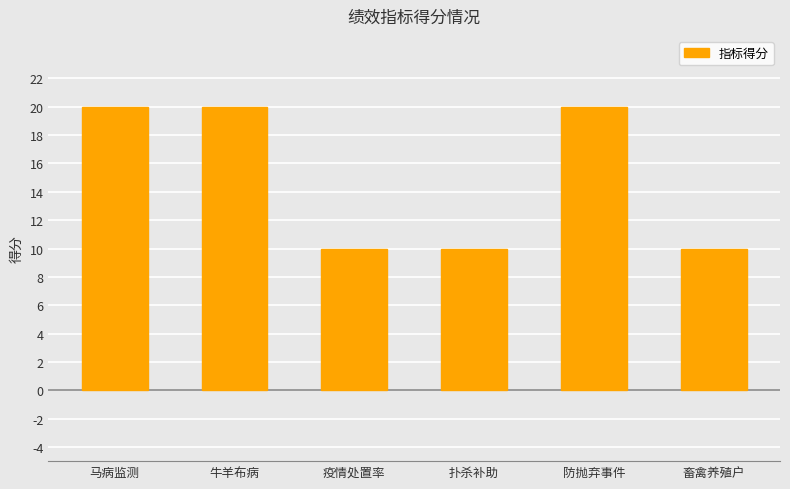

What is the difference between the values at 马病监测 and 畜禽养殖户?

10